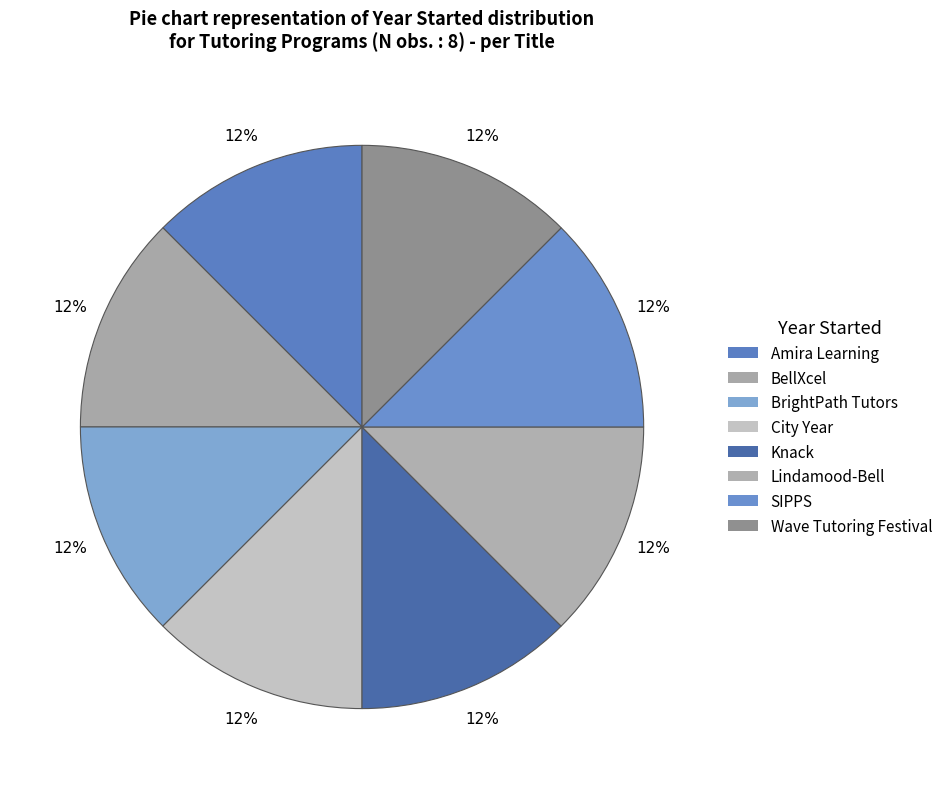

Is it true that BrightPath Tutors is 2% of the pie?

False